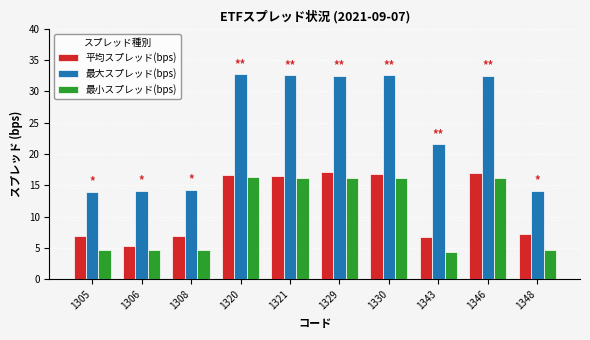

What is the highest value of the 平均スプレッド(bps) series?

17.1